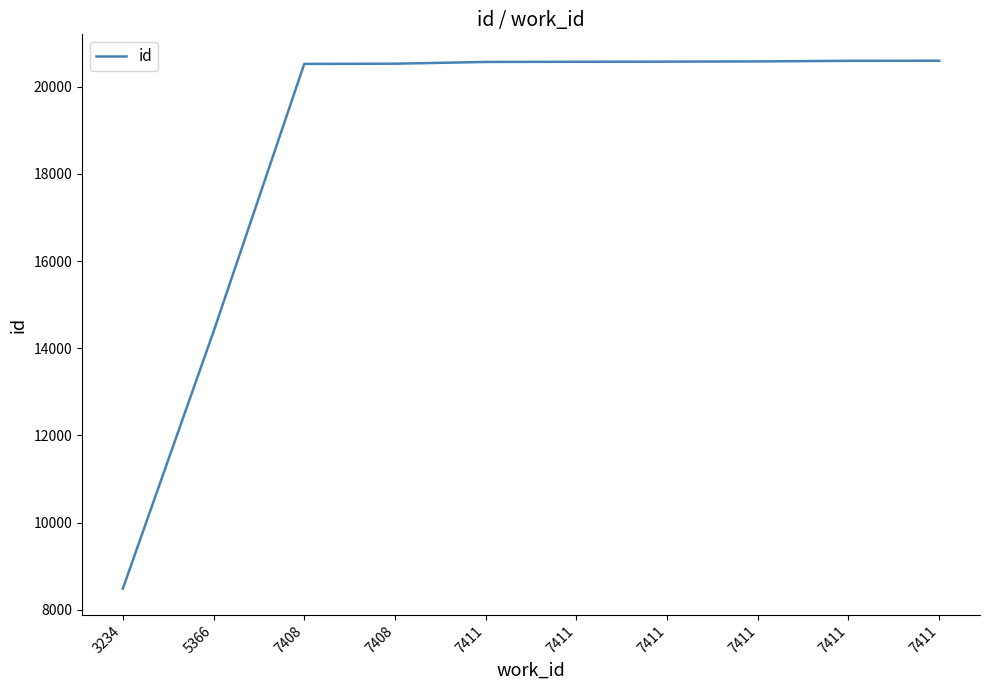

Which has a higher value, 7411 or 7411?

7411